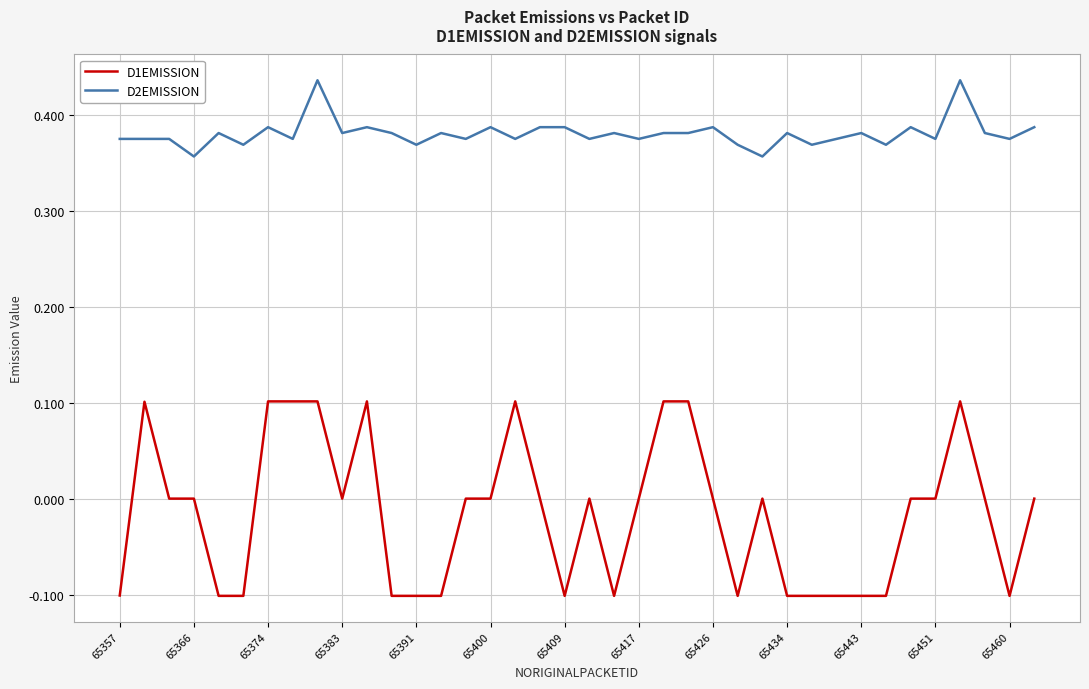

Which series has the largest total across all categories?

D2EMISSION